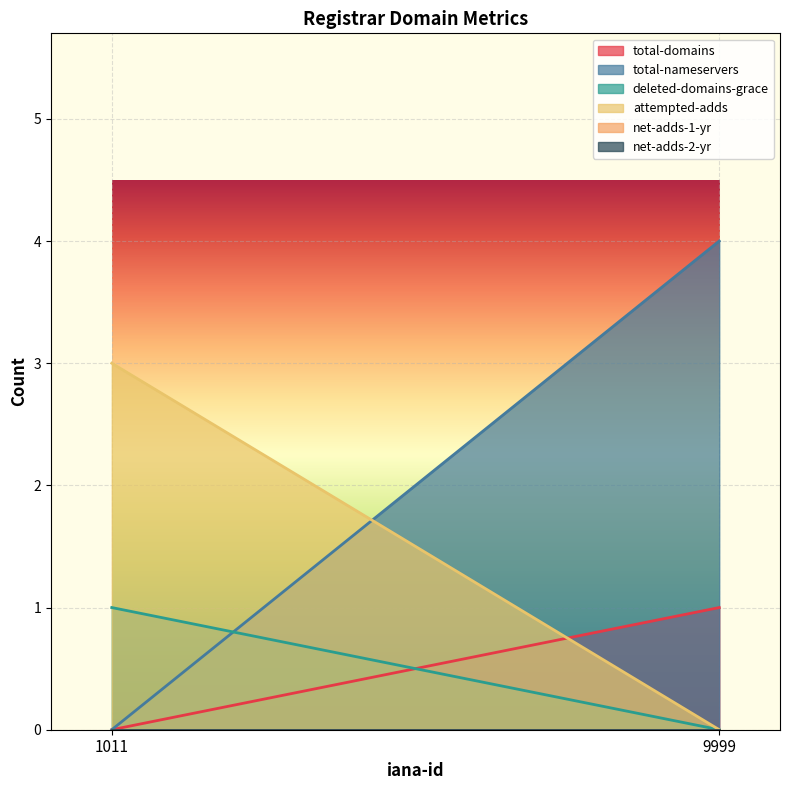

How many data points does each series have?

2